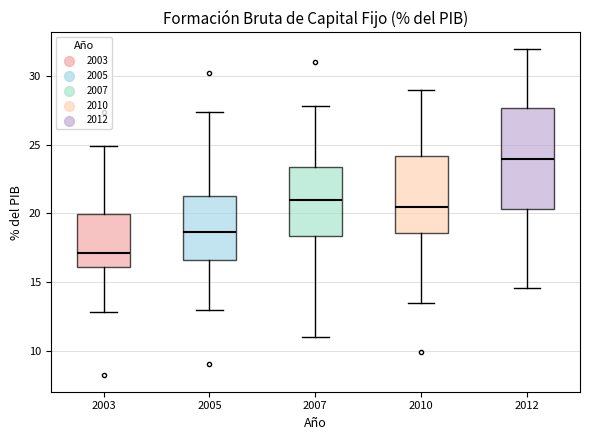

Reading left to right, read every box against the y-axis: the position of its median line, the range the box covers, and the ends of its whiskers. The values are not printed on the chart, so give them approximately, as read against the axis.

2003: median 17.0, box 16.0 to 20.0, whiskers 13.0 to 25.0
2005: median 18.5, box 16.5 to 21.5, whiskers 13.0 to 27.5
2007: median 21.0, box 18.5 to 23.5, whiskers 11.0 to 28.0
2010: median 20.5, box 18.5 to 24.0, whiskers 13.5 to 29.0
2012: median 24.0, box 20.5 to 27.5, whiskers 14.5 to 32.0